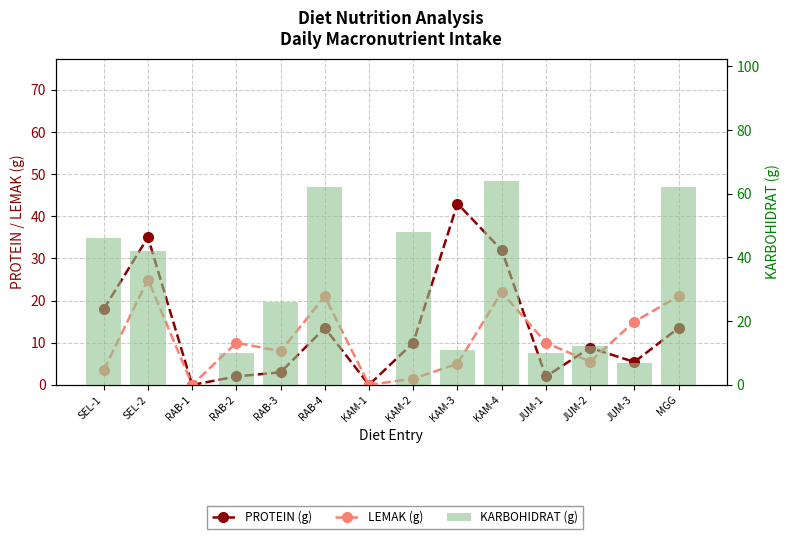

What is the difference between the second highest and second lowest values in the PROTEIN (g) series?

35.0